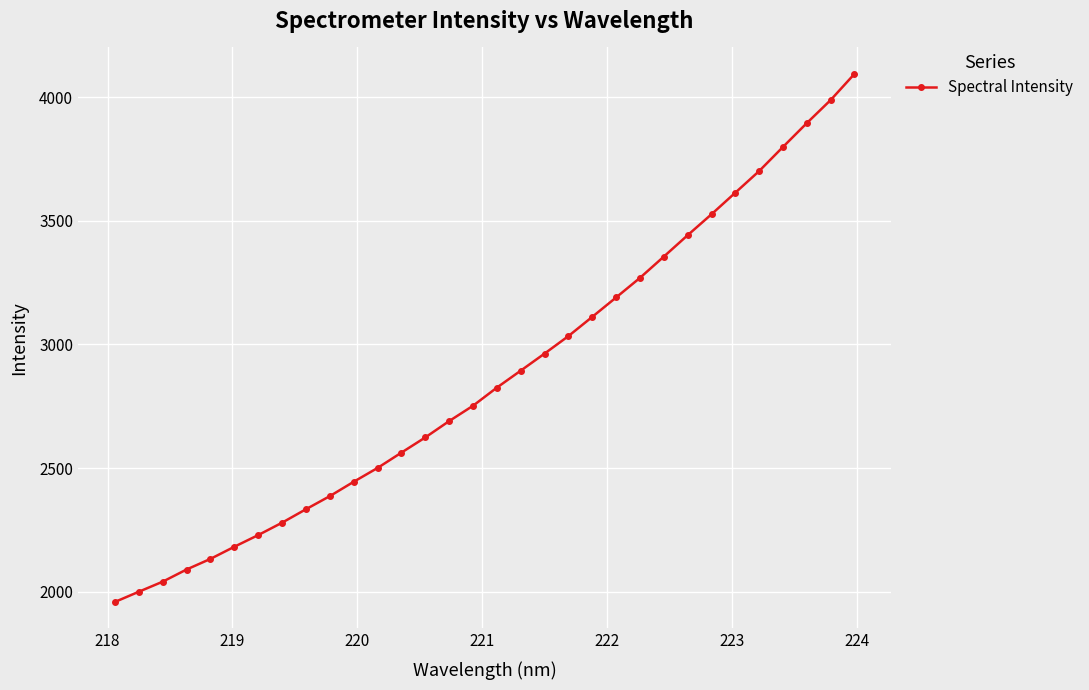

What is the sum of all values?

91910.5